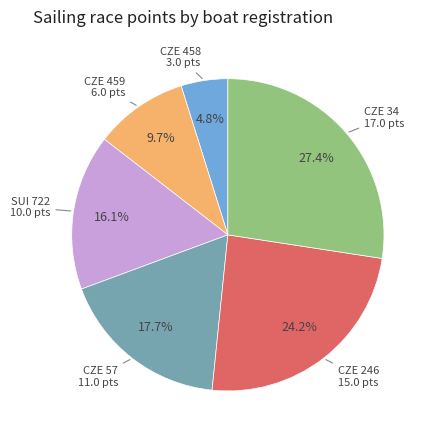

Is there any slice that represents more than half of the pie?

No